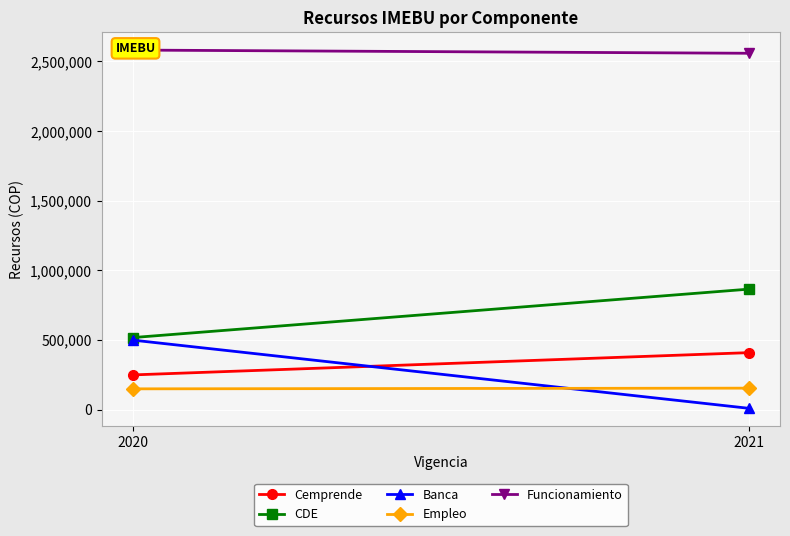

What is the minimum value for Funcionamiento?

2559000